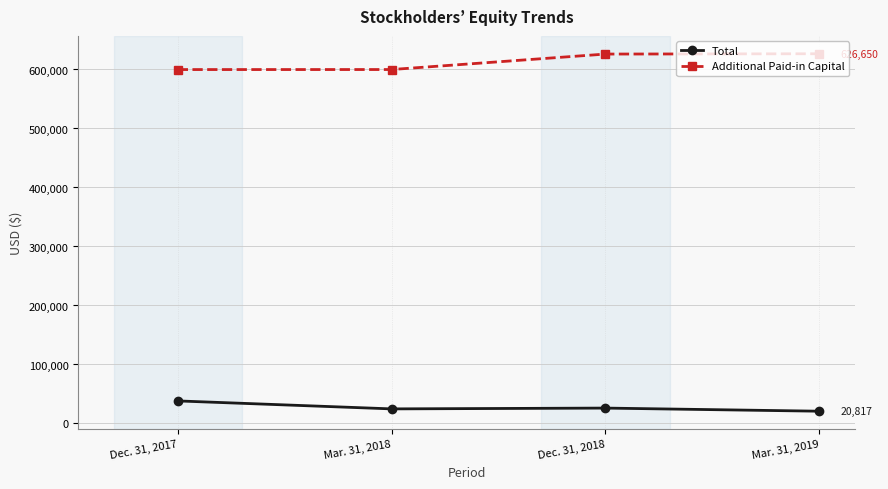

Does the chart have visible grid lines?

Yes